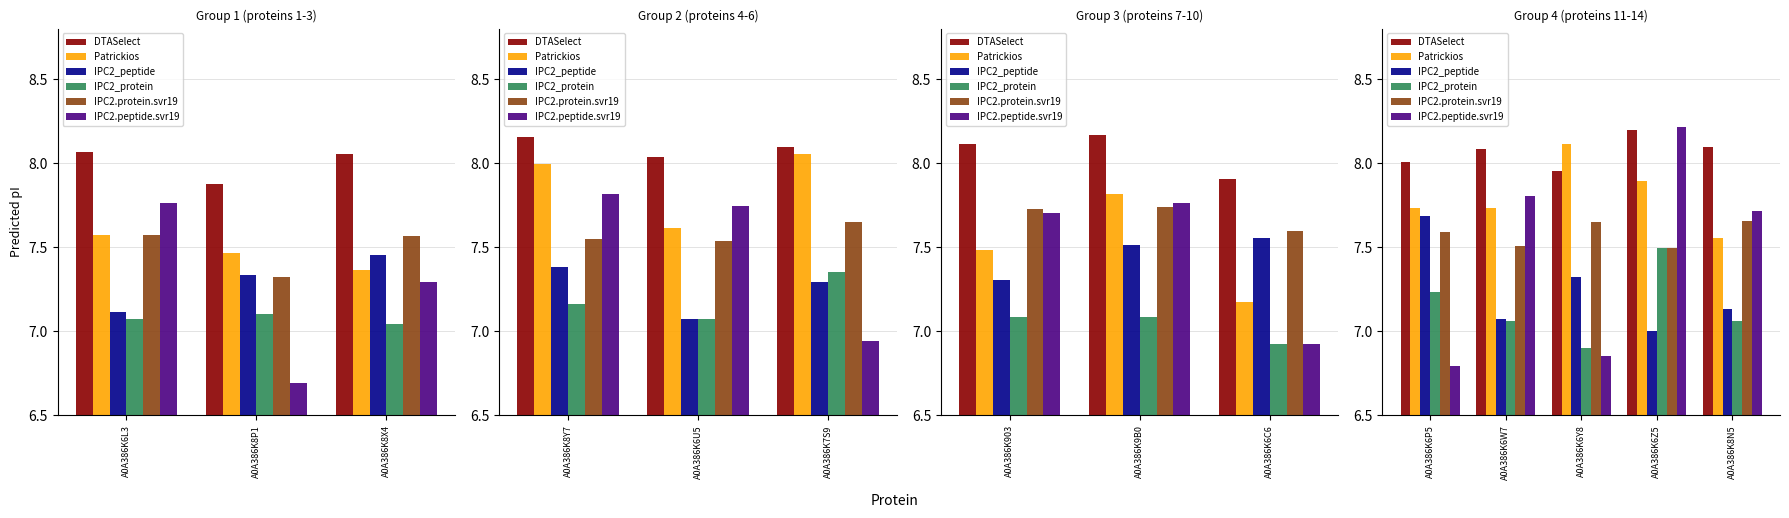

The value of IPC2_protein at A0A386K6Z5 is 3.1. True or false?

False